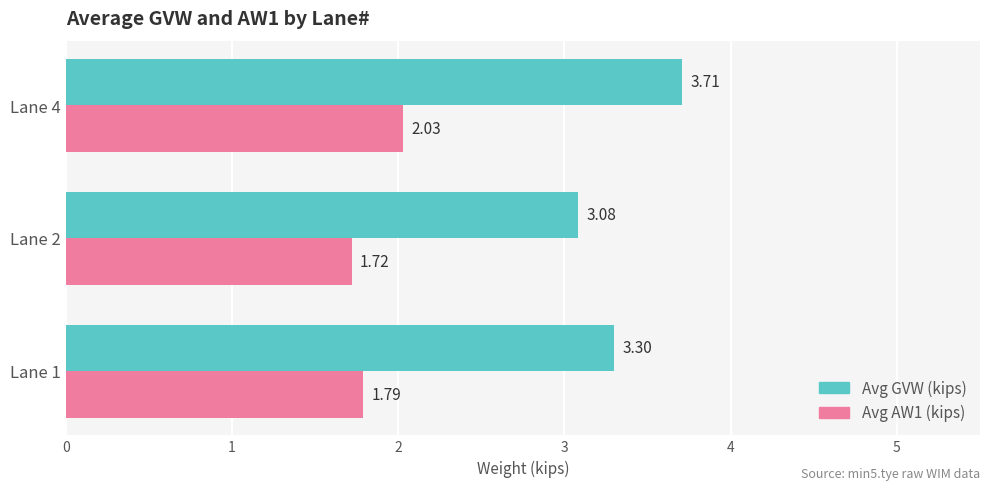

Rank the series by their average value, from lowest to highest.

Avg AW1 (kips), Avg GVW (kips)